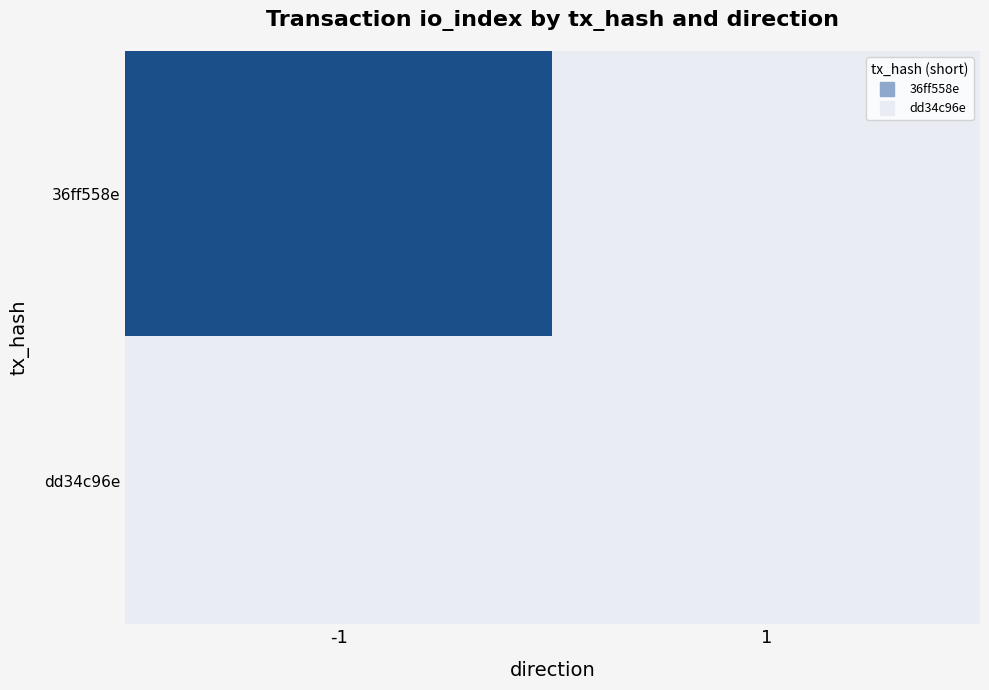

Which series changed the most between -1 and 1?

36ff558e